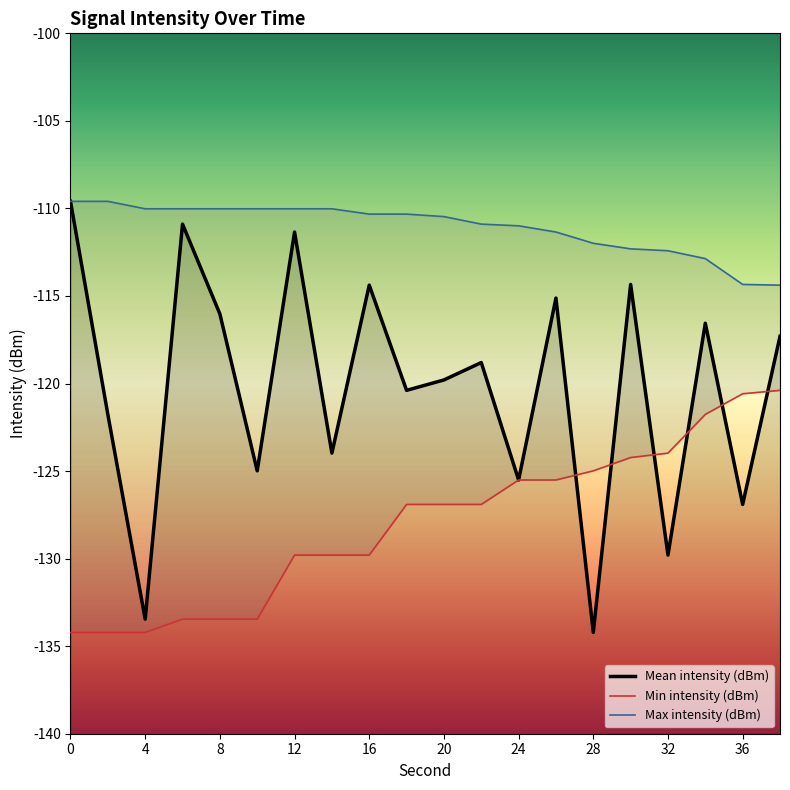

Which series has the largest range (max minus min)?

Mean intensity (dBm)